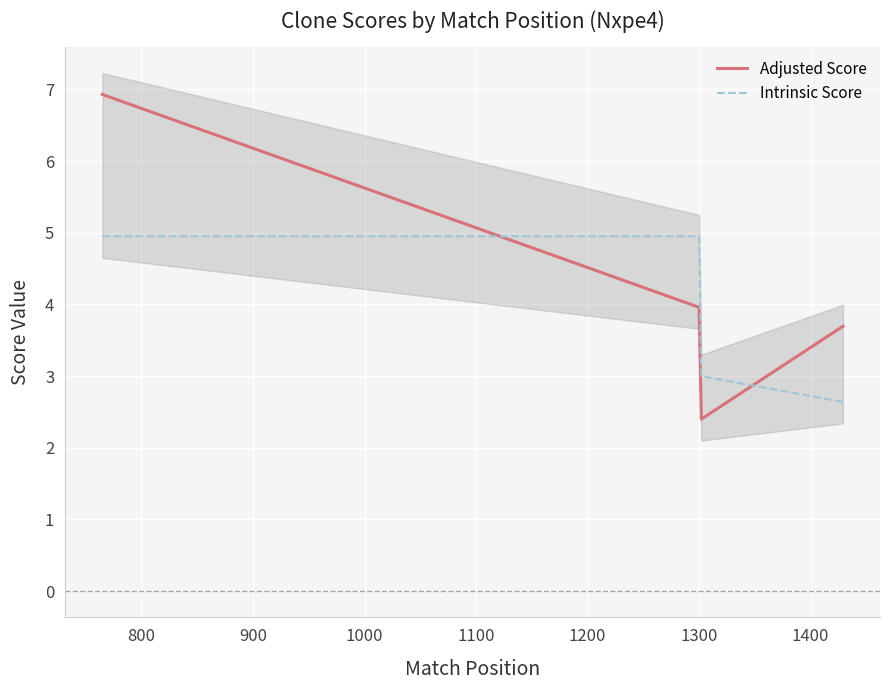

What is the greatest value displayed?

6.9